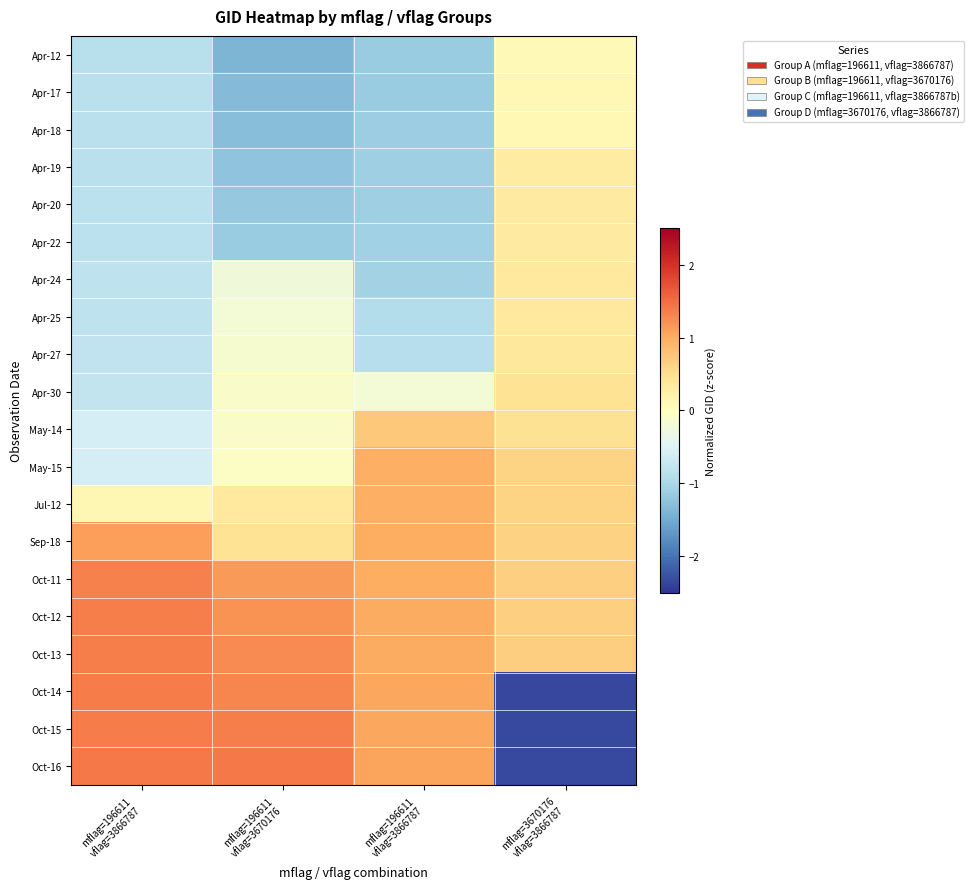

Reading left to right, list all the values displayed in this chart.

Apr-12: mflag=196611
vflag=3866787=-0.9	mflag=196611
vflag=3670176=-1.4	mflag=196611
vflag=3866787=-1.1	mflag=3670176
vflag=3866787=0.1
Apr-17: mflag=196611
vflag=3866787=-0.9	mflag=196611
vflag=3670176=-1.3	mflag=196611
vflag=3866787=-1.1	mflag=3670176
vflag=3866787=0.1
Apr-18: mflag=196611
vflag=3866787=-0.8	mflag=196611
vflag=3670176=-1.3	mflag=196611
vflag=3866787=-1.1	mflag=3670176
vflag=3866787=0.1
Apr-19: mflag=196611
vflag=3866787=-0.8	mflag=196611
vflag=3670176=-1.2	mflag=196611
vflag=3866787=-1.1	mflag=3670176
vflag=3866787=0.3
Apr-20: mflag=196611
vflag=3866787=-0.8	mflag=196611
vflag=3670176=-1.2	mflag=196611
vflag=3866787=-1.1	mflag=3670176
vflag=3866787=0.3
Apr-22: mflag=196611
vflag=3866787=-0.8	mflag=196611
vflag=3670176=-1.1	mflag=196611
vflag=3866787=-1.1	mflag=3670176
vflag=3866787=0.3
Apr-24: mflag=196611
vflag=3866787=-0.8	mflag=196611
vflag=3670176=-0.3	mflag=196611
vflag=3866787=-1.1	mflag=3670176
vflag=3866787=0.3
Apr-25: mflag=196611
vflag=3866787=-0.8	mflag=196611
vflag=3670176=-0.2	mflag=196611
vflag=3866787=-0.9	mflag=3670176
vflag=3866787=0.3
Apr-27: mflag=196611
vflag=3866787=-0.8	mflag=196611
vflag=3670176=-0.1	mflag=196611
vflag=3866787=-0.9	mflag=3670176
vflag=3866787=0.4
Apr-30: mflag=196611
vflag=3866787=-0.8	mflag=196611
vflag=3670176=-0.1	mflag=196611
vflag=3866787=-0.2	mflag=3670176
vflag=3866787=0.4
May-14: mflag=196611
vflag=3866787=-0.6	mflag=196611
vflag=3670176=-0.1	mflag=196611
vflag=3866787=0.7	mflag=3670176
vflag=3866787=0.5
May-15: mflag=196611
vflag=3866787=-0.6	mflag=196611
vflag=3670176=-0.0	mflag=196611
vflag=3866787=1.0	mflag=3670176
vflag=3866787=0.6
Jul-12: mflag=196611
vflag=3866787=0.1	mflag=196611
vflag=3670176=0.3	mflag=196611
vflag=3866787=1.0	mflag=3670176
vflag=3866787=0.6
Sep-18: mflag=196611
vflag=3866787=1.1	mflag=196611
vflag=3670176=0.4	mflag=196611
vflag=3866787=1.0	mflag=3670176
vflag=3866787=0.6
Oct-11: mflag=196611
vflag=3866787=1.3	mflag=196611
vflag=3670176=1.1	mflag=196611
vflag=3866787=1.0	mflag=3670176
vflag=3866787=0.6
Oct-12: mflag=196611
vflag=3866787=1.4	mflag=196611
vflag=3670176=1.2	mflag=196611
vflag=3866787=1.0	mflag=3670176
vflag=3866787=0.7
Oct-13: mflag=196611
vflag=3866787=1.4	mflag=196611
vflag=3670176=1.3	mflag=196611
vflag=3866787=1.0	mflag=3670176
vflag=3866787=0.7
Oct-14: mflag=196611
vflag=3866787=1.4	mflag=196611
vflag=3670176=1.3	mflag=196611
vflag=3866787=1.0	mflag=3670176
vflag=3866787=-2.4
Oct-15: mflag=196611
vflag=3866787=1.4	mflag=196611
vflag=3670176=1.4	mflag=196611
vflag=3866787=1.0	mflag=3670176
vflag=3866787=-2.3
Oct-16: mflag=196611
vflag=3866787=1.4	mflag=196611
vflag=3670176=1.4	mflag=196611
vflag=3866787=1.1	mflag=3670176
vflag=3866787=-2.3